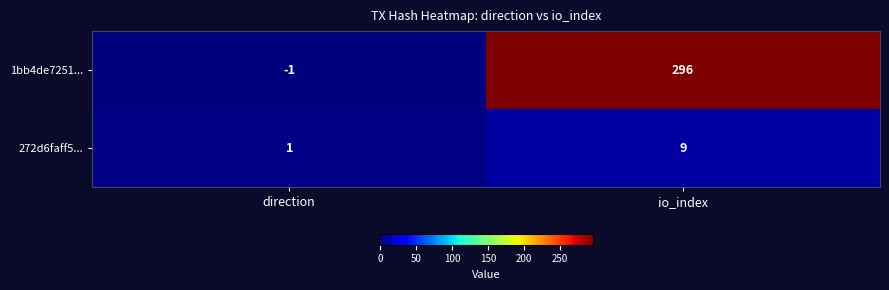

Which series has the largest range (max minus min)?

1bb4de7251...